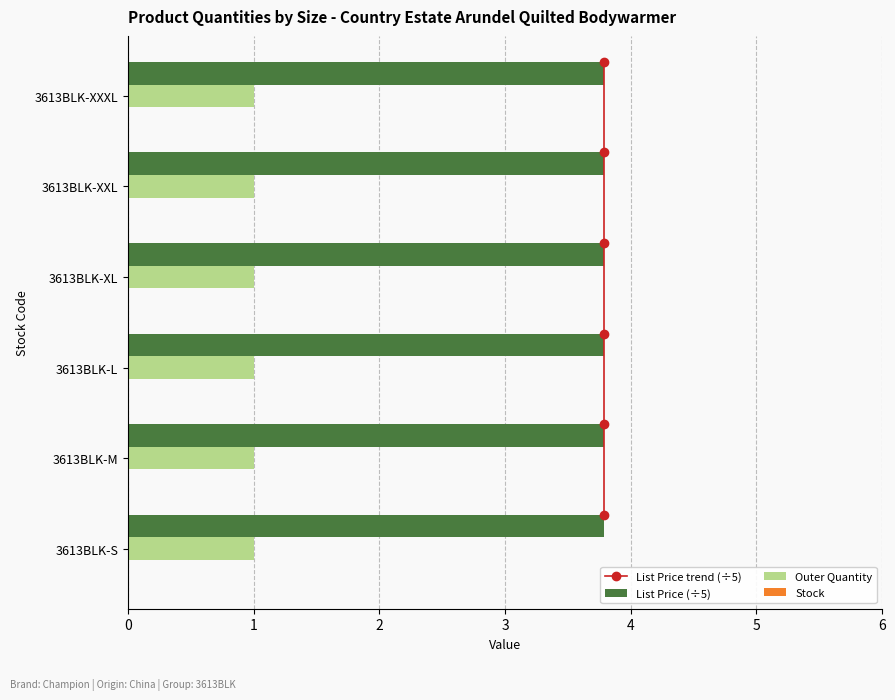

The value of Outer Quantity at 3613BLK-XXXL is 0.4. True or false?

False